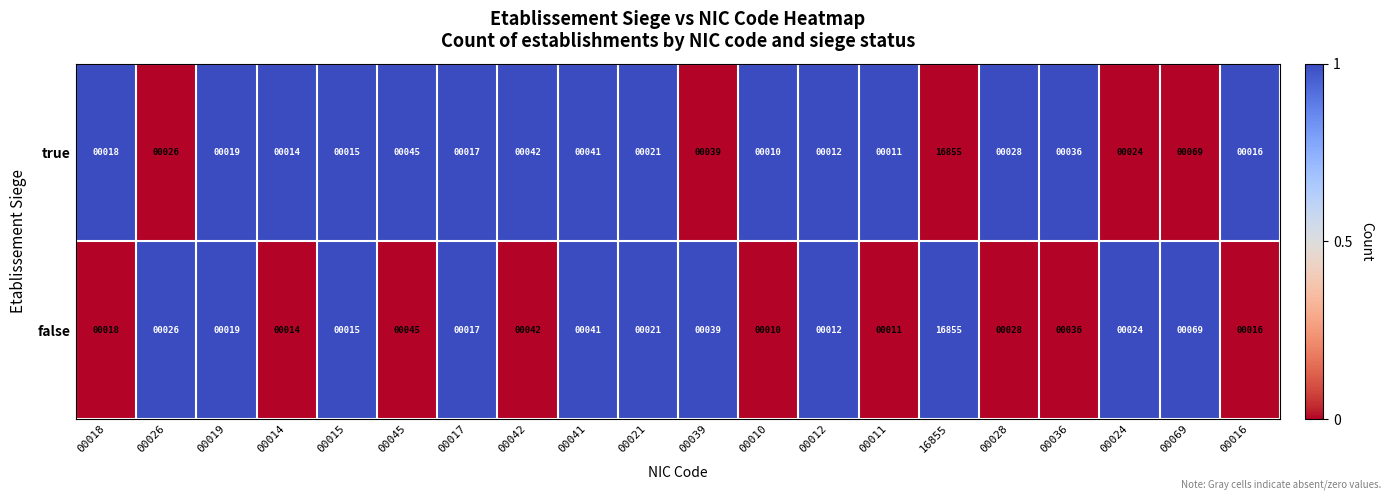

At which category does the chart reach its minimum across all series?

00010